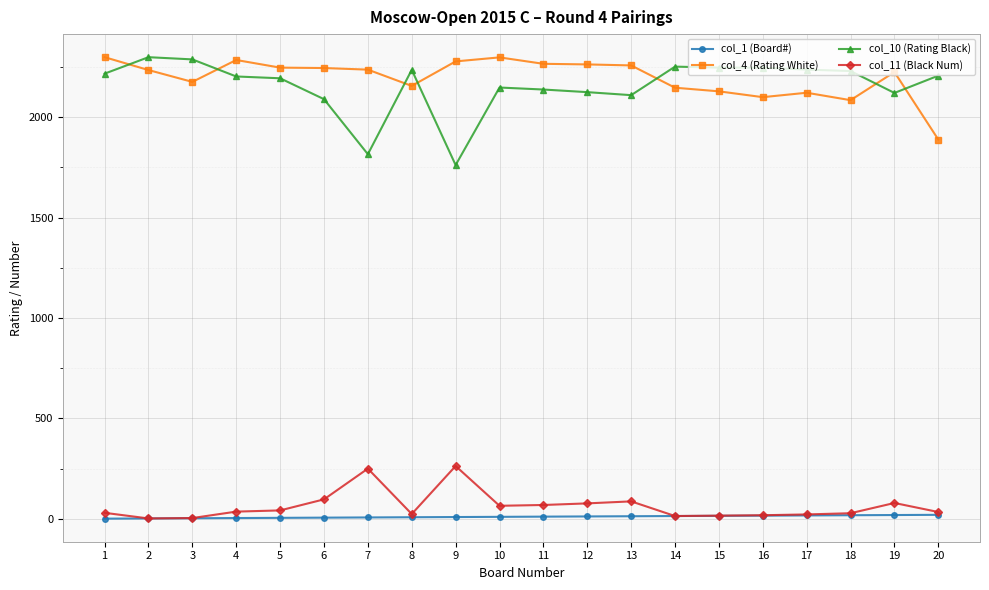

Is the value of col_11 (Black Num) at 9 greater than the value of col_10 (Rating Black) at 11?

No